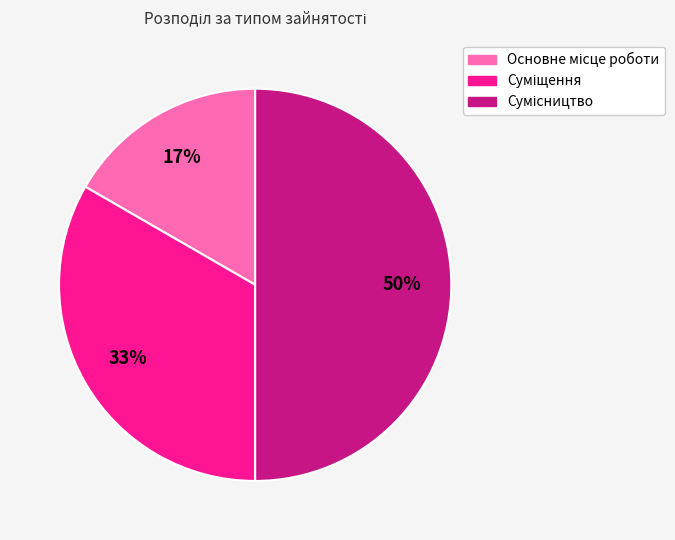

To the nearest percent, what is the average slice percentage?

33%